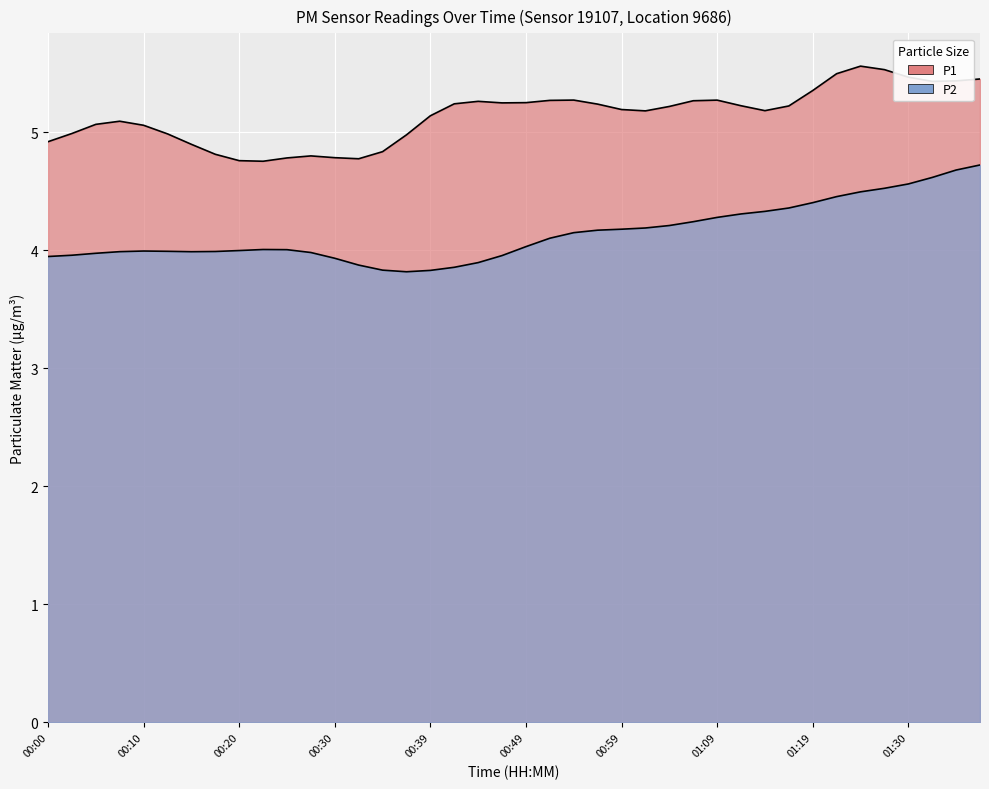

True or false: P1 and P2 cross at least once.

False